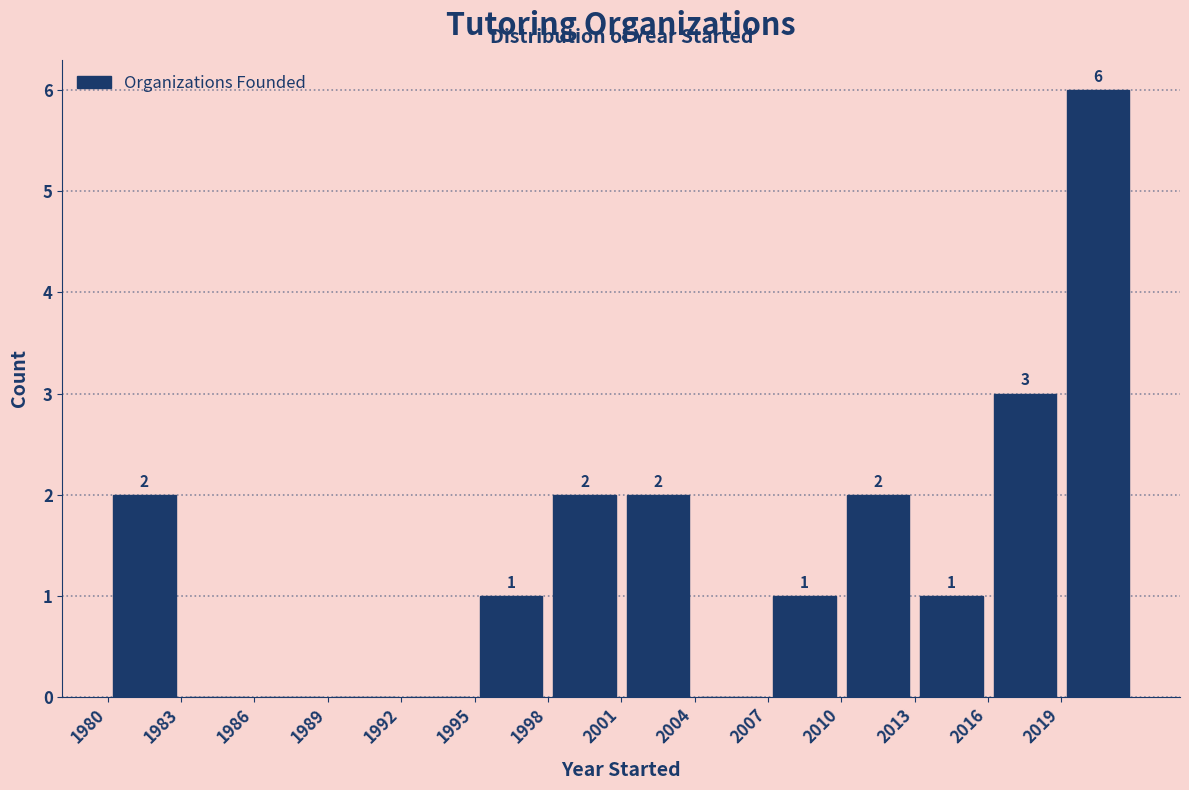

Over which range of the x-axis is the bar tallest?

2019 to 2022